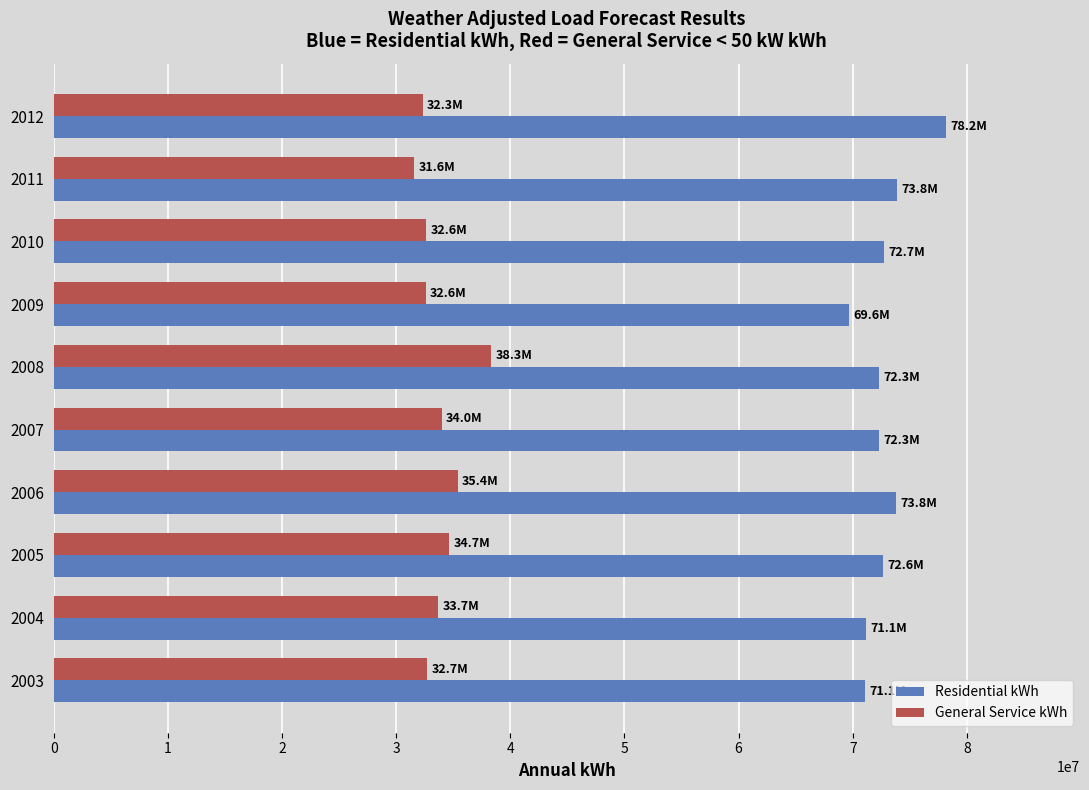

What is the spread (max minus min) of values at 2008?

33940099.1